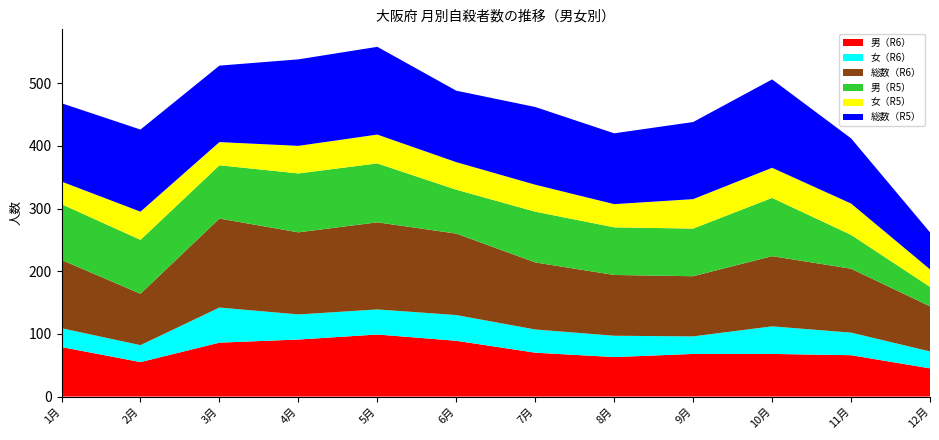

Reading right to left, transcribe all the data shown in this chart.

男（R6）: 45	66	68	68	63	70	89	99	91	86	55	79
女（R6）: 27	36	44	28	34	37	41	40	40	56	27	30
総数（R6）: 72	102	112	96	97	107	130	139	131	142	82	109
男（R5）: 31	54	93	76	76	81	70	94	94	85	86	89
女（R5）: 28	50	48	47	37	43	44	46	44	37	45	36
総数（R5）: 59	104	141	123	113	124	114	140	138	122	131	125